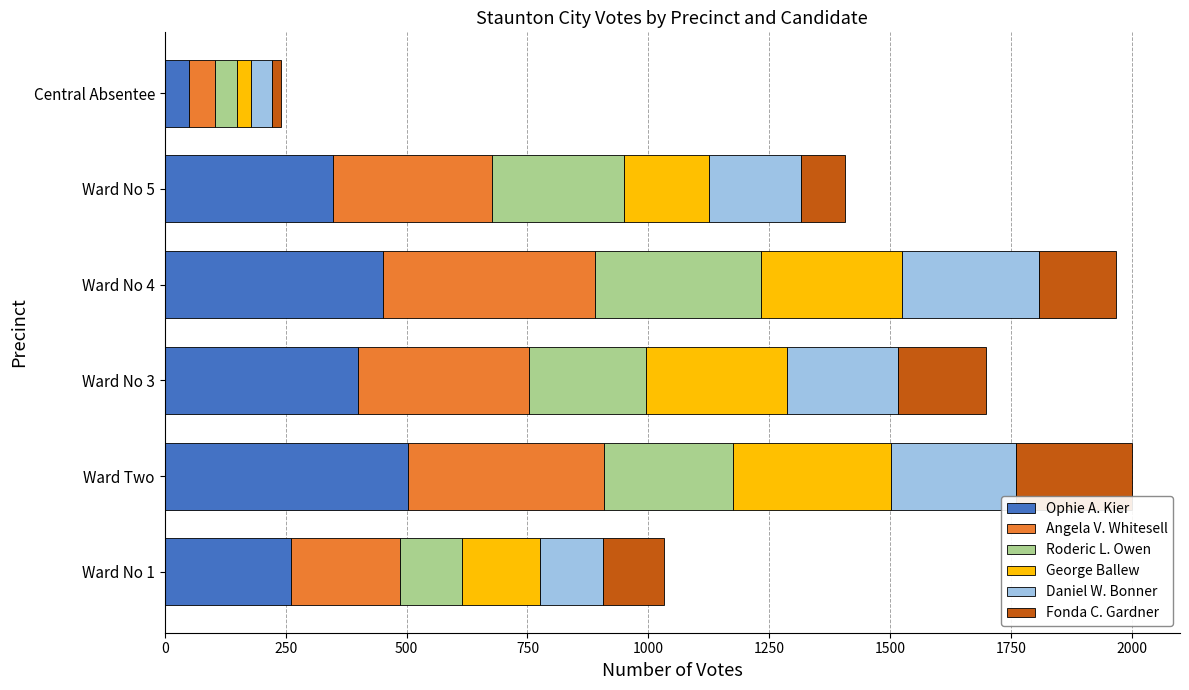

At which label does Ophie A. Kier reach its peak?

Ward Two